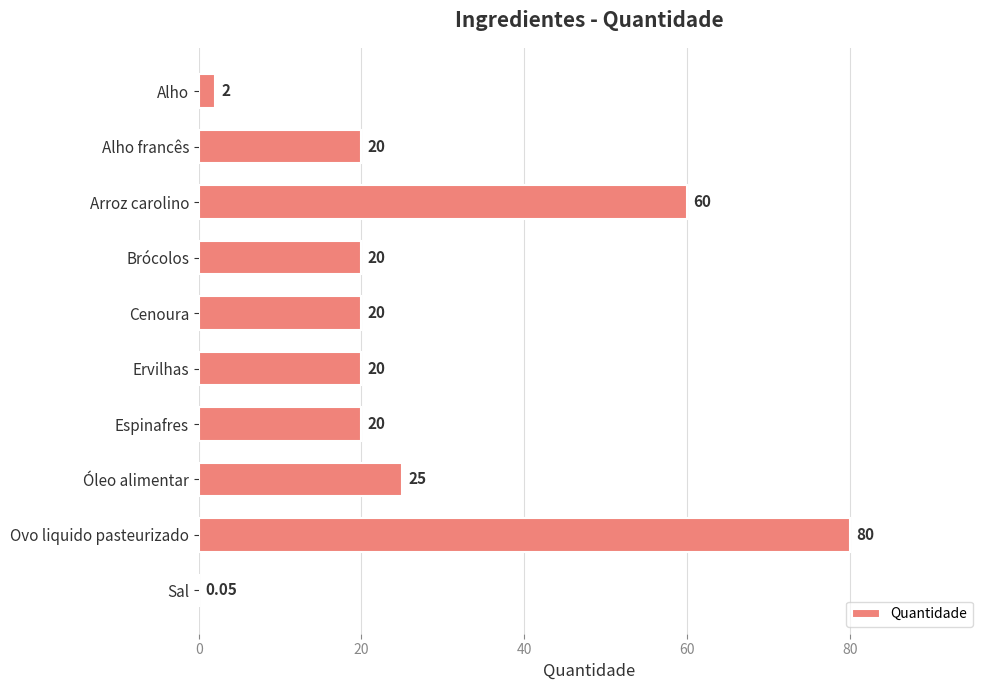

Which label corresponds to the largest value in the chart?

Ovo liquido pasteurizado